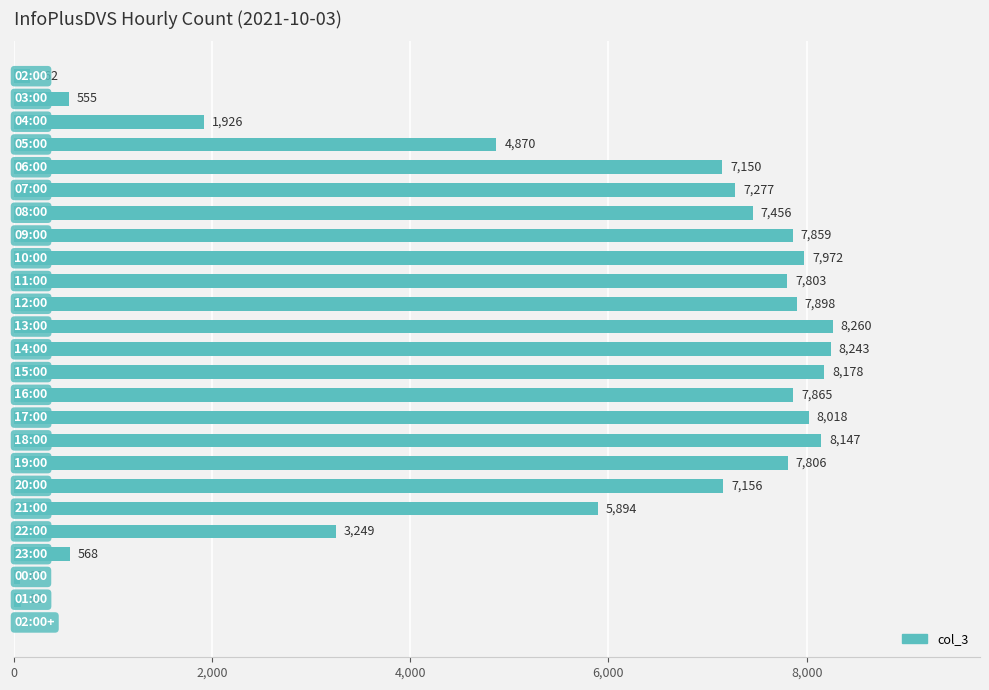

What is the sum of all values?

134461